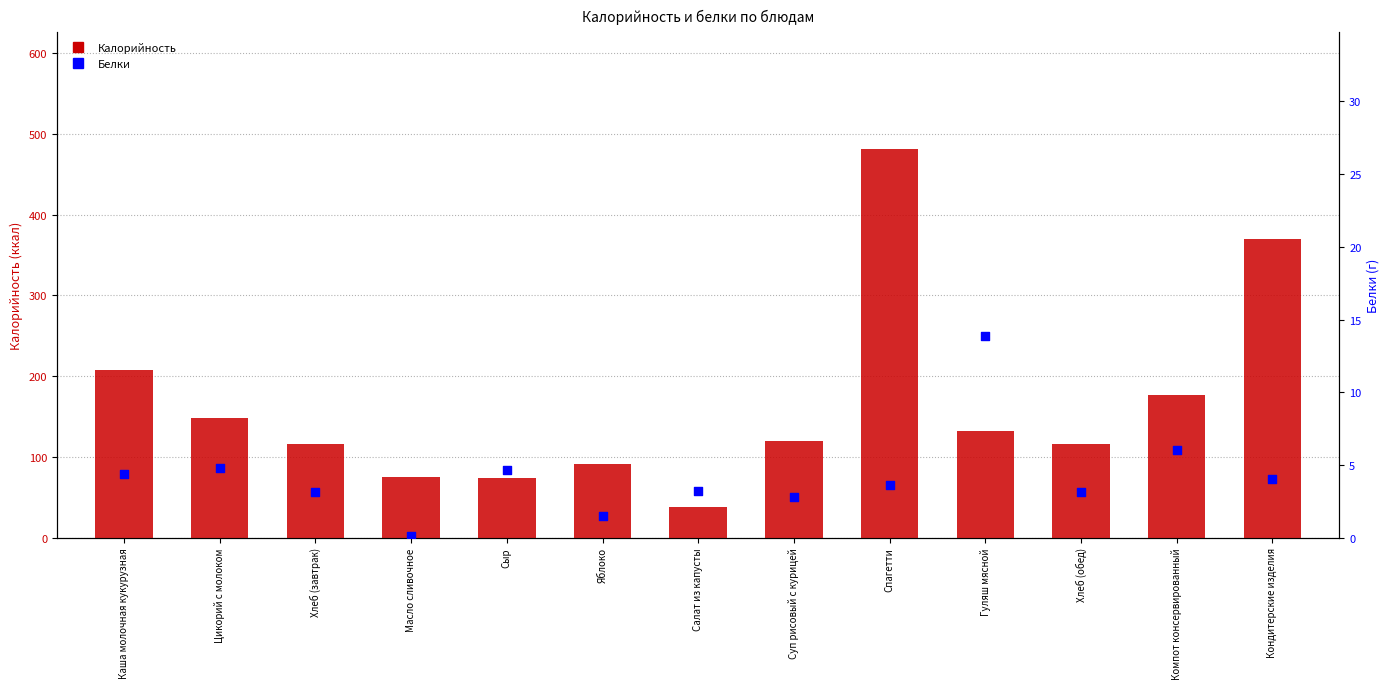

What is the total value across all series at Хлеб (завтрак)?

119.0